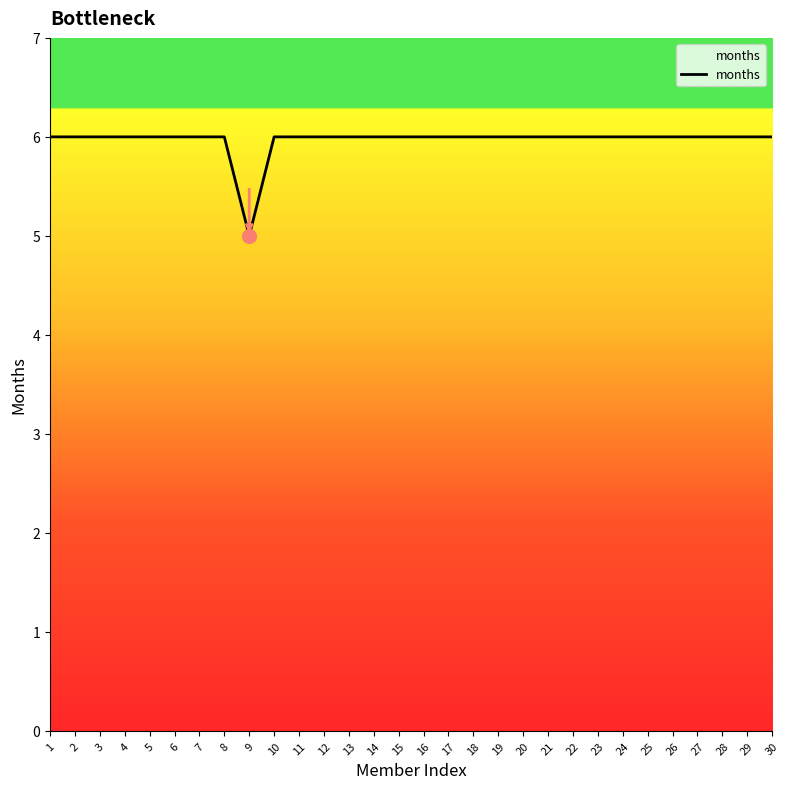

Which has a higher value, 9 or 12?

12